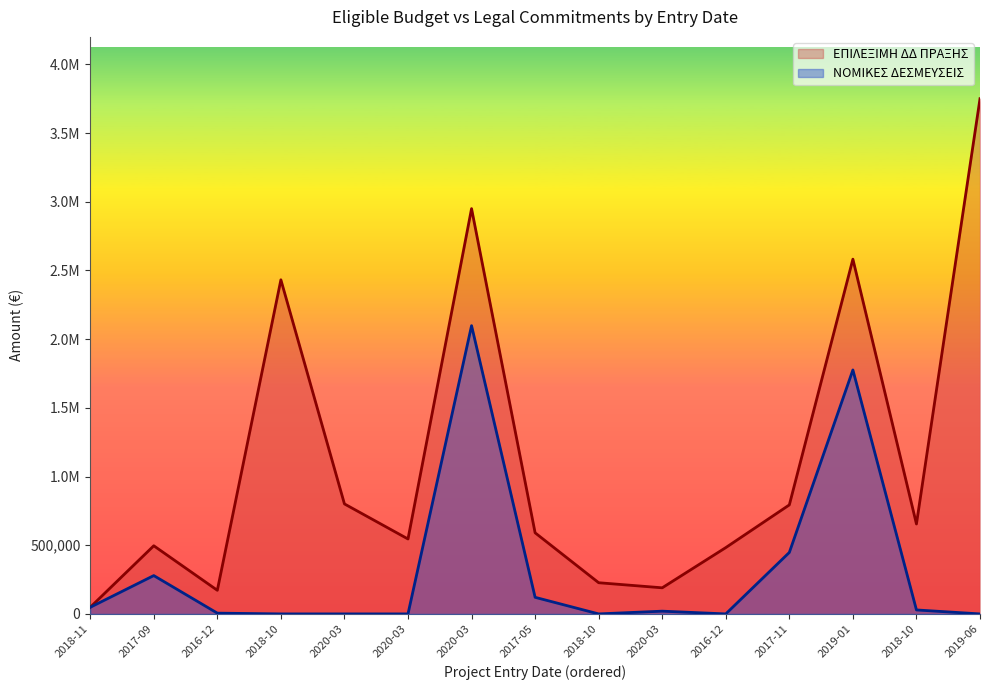

True or false: ΕΠΙΛΕΞΙΜΗ ΔΔ ΠΡΑΞΗΣ has a value of 187226.9 at 2017-05.

False